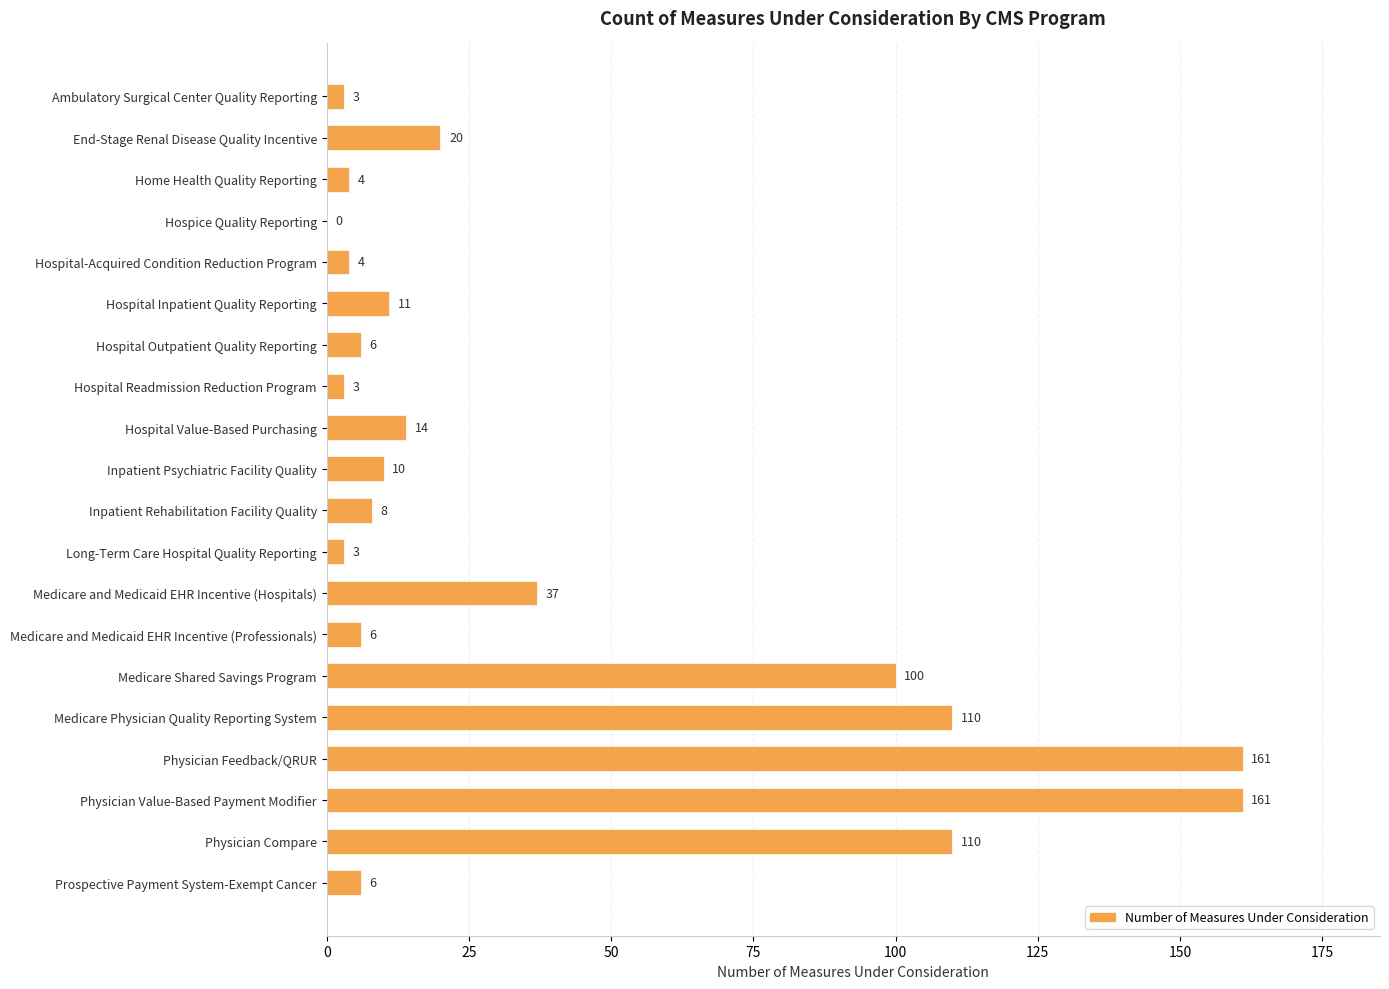

Count the number of data series in this chart.

1